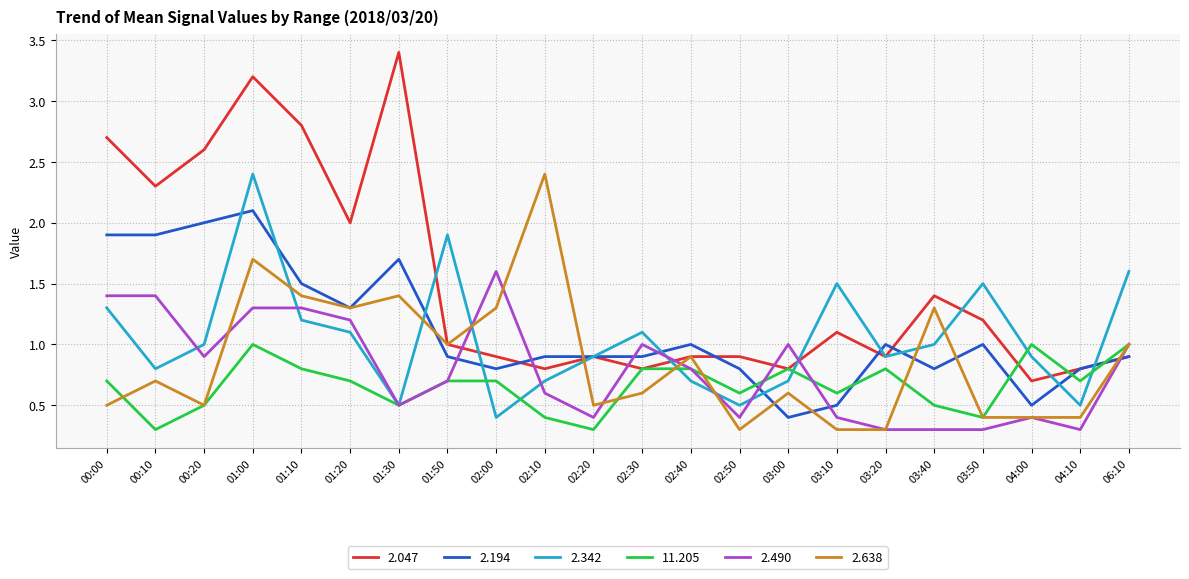

Is the value of 2.490 at 00:00 greater than the value of 2.342 at 01:10?

Yes